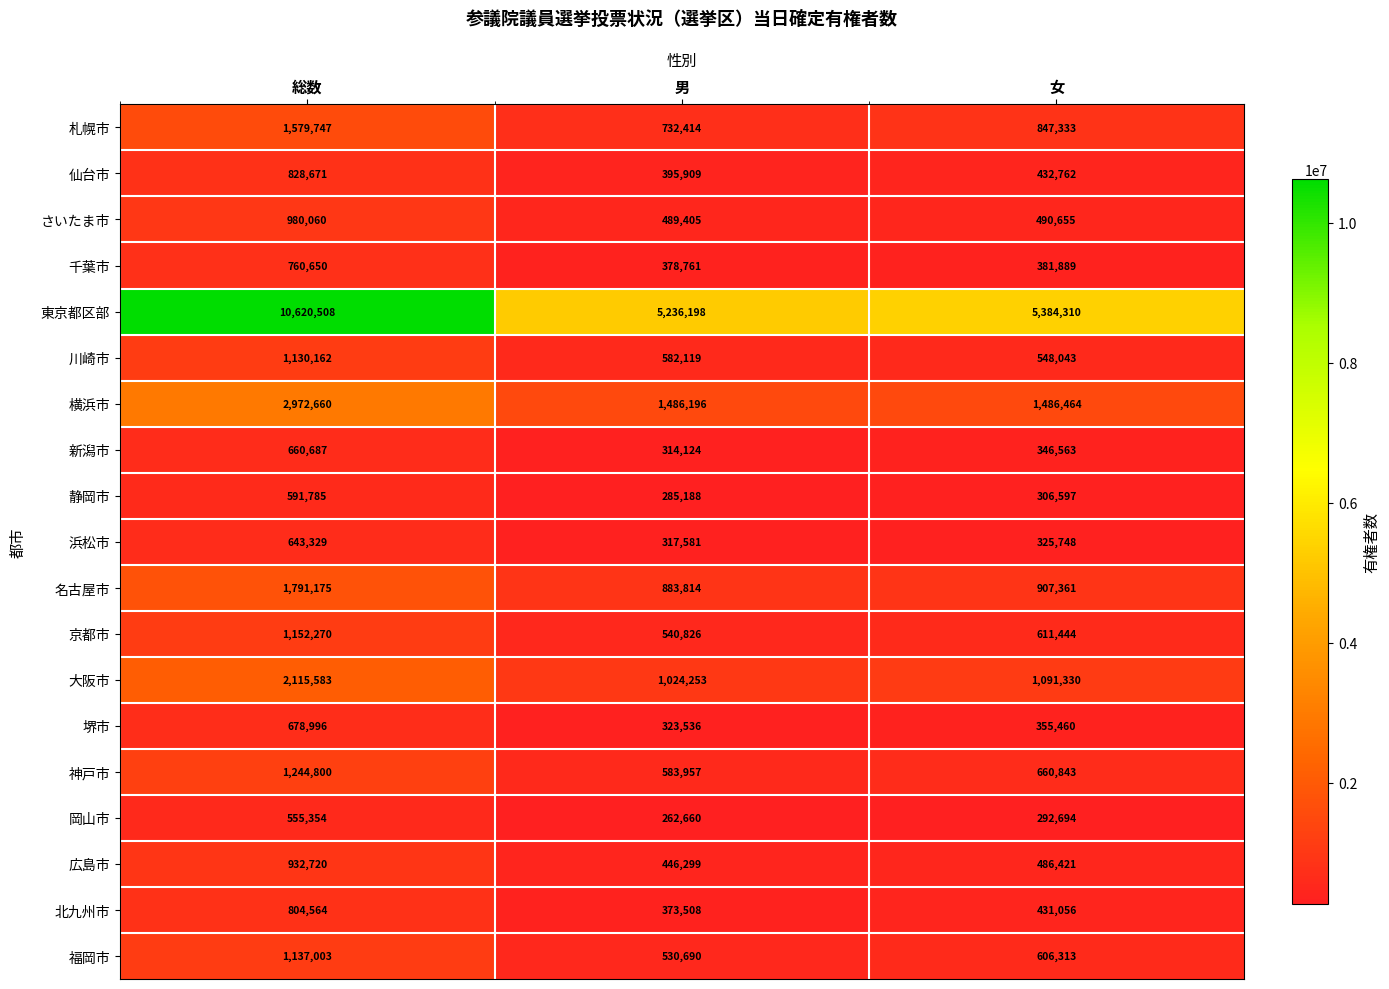

Is it true that さいたま市 equals 181856 at 男?

False